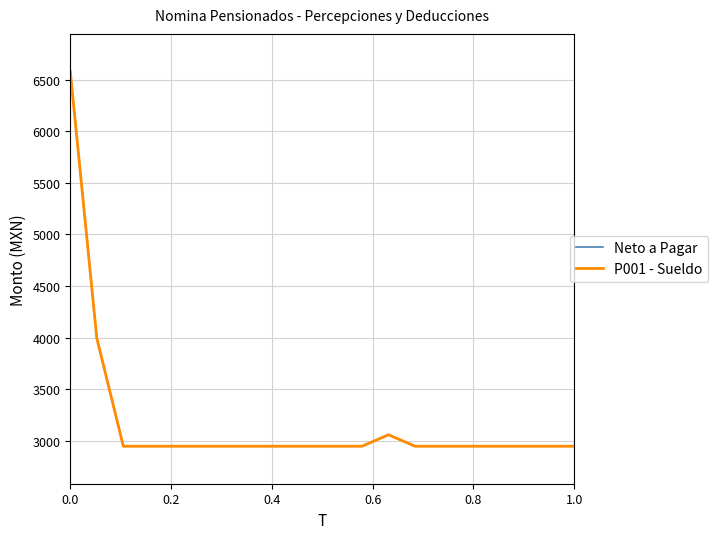

Which series has the largest total across all categories?

Neto a Pagar